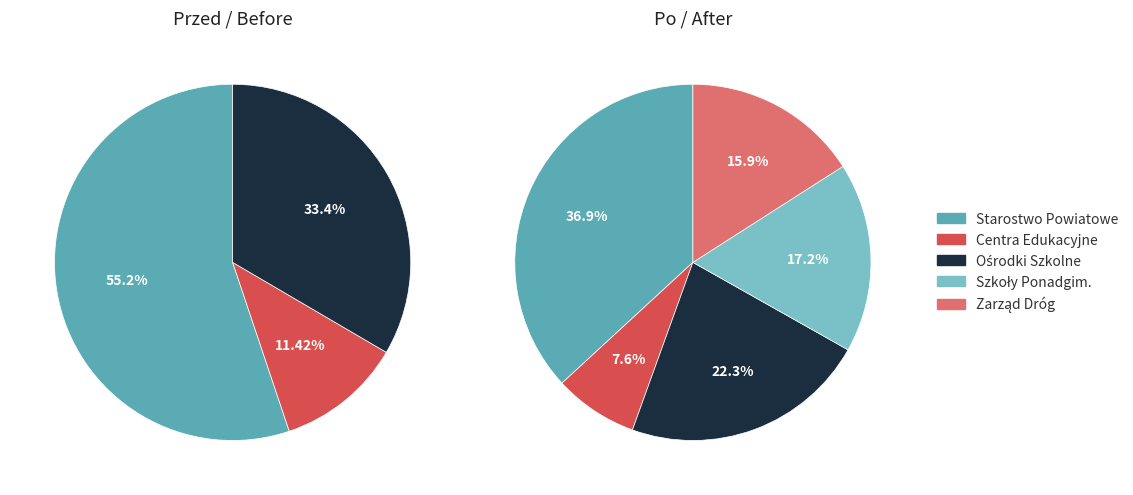

To the nearest percent, what is the combined percentage of Powiatowe Centrum Edukacyjne w Lubaniu and Zespół Szkół Ponadgimnazjalnych?

25%